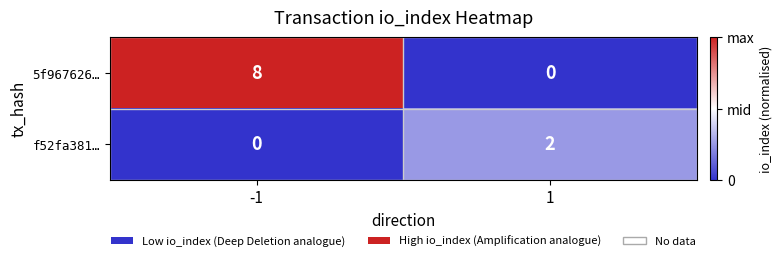

How many data points in 5f967626… are less than 8?

1